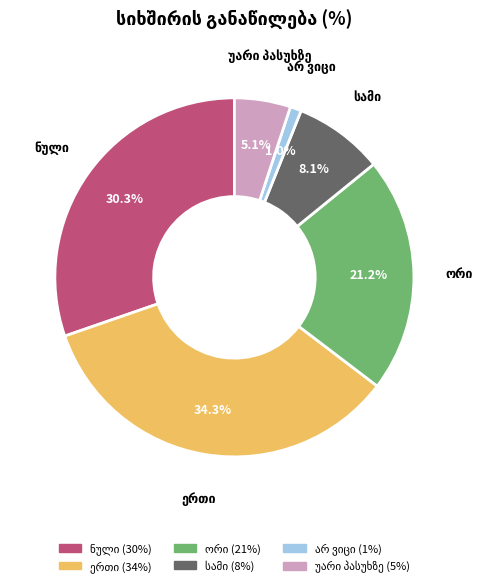

Is there any slice that represents more than half of the pie?

No